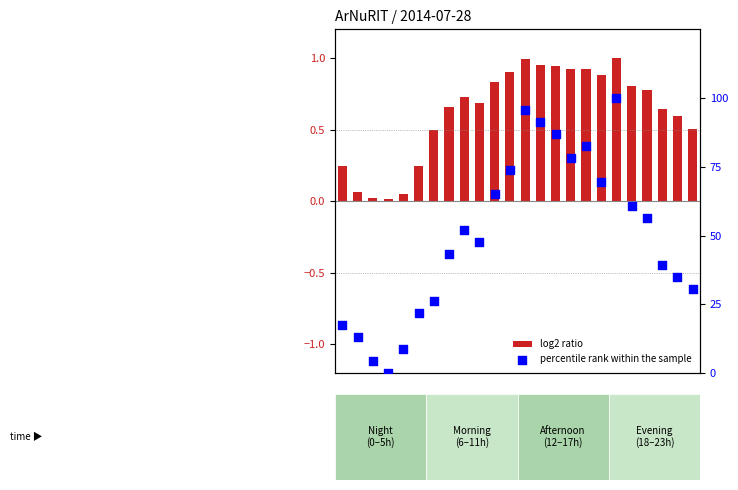

What are all the series names shown in the legend?

log2 ratio, percentile rank within the sample